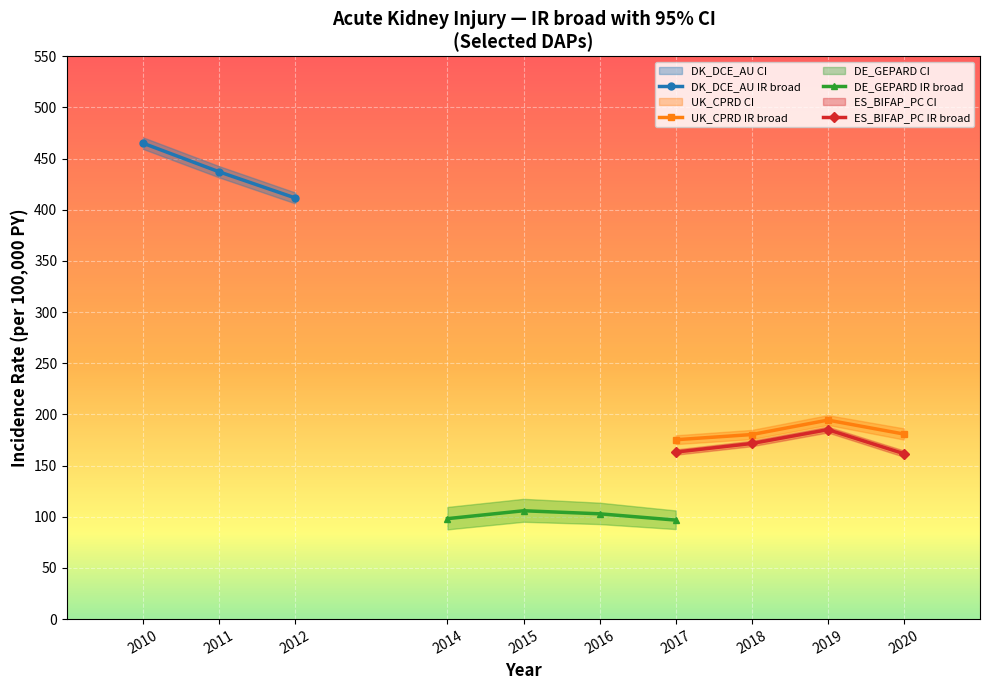

How many interior local peaks does the UK_CPRD IR broad series have?

1